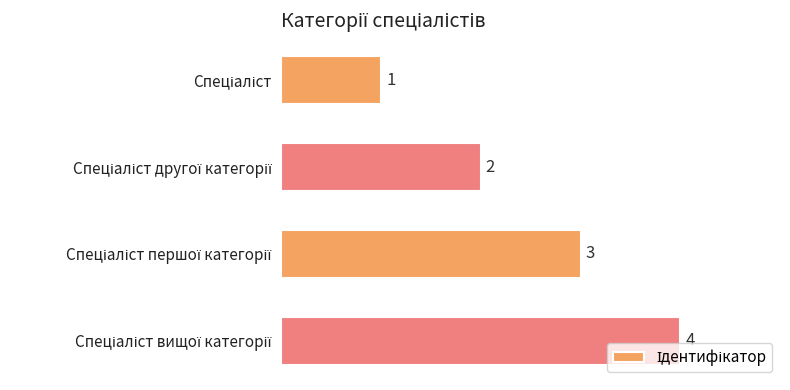

What is the greatest value displayed?

4